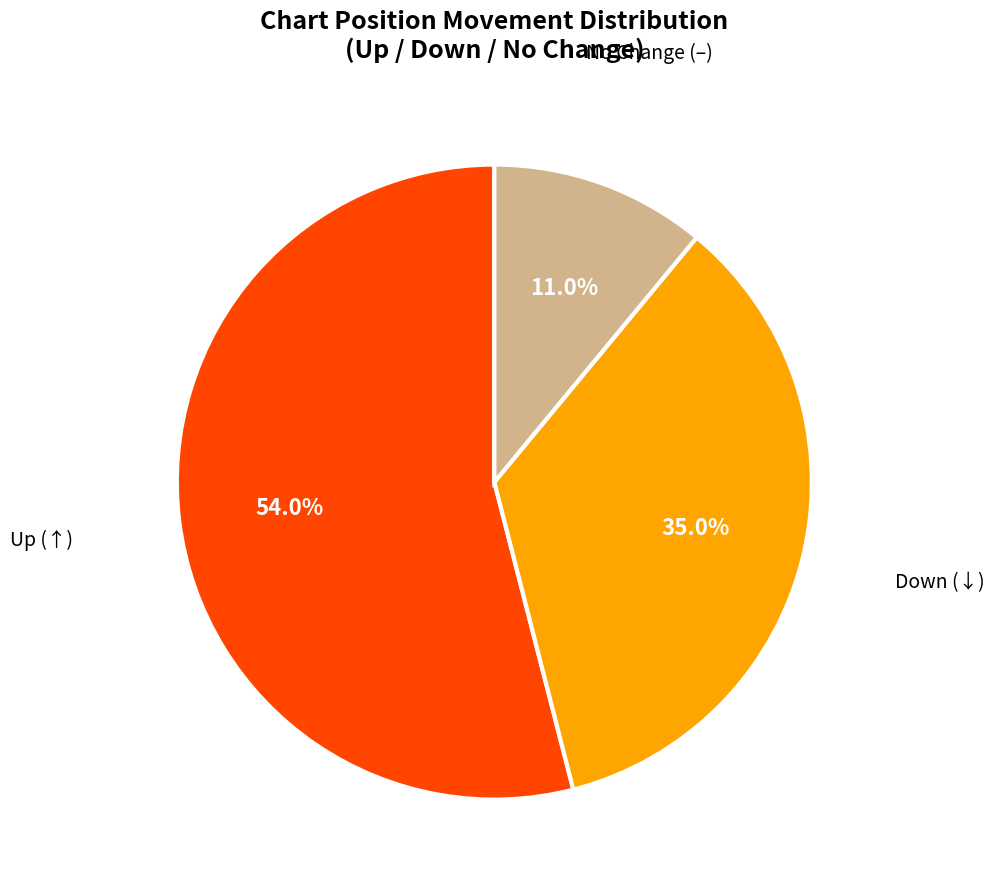

Does any single category account for the majority?

Yes